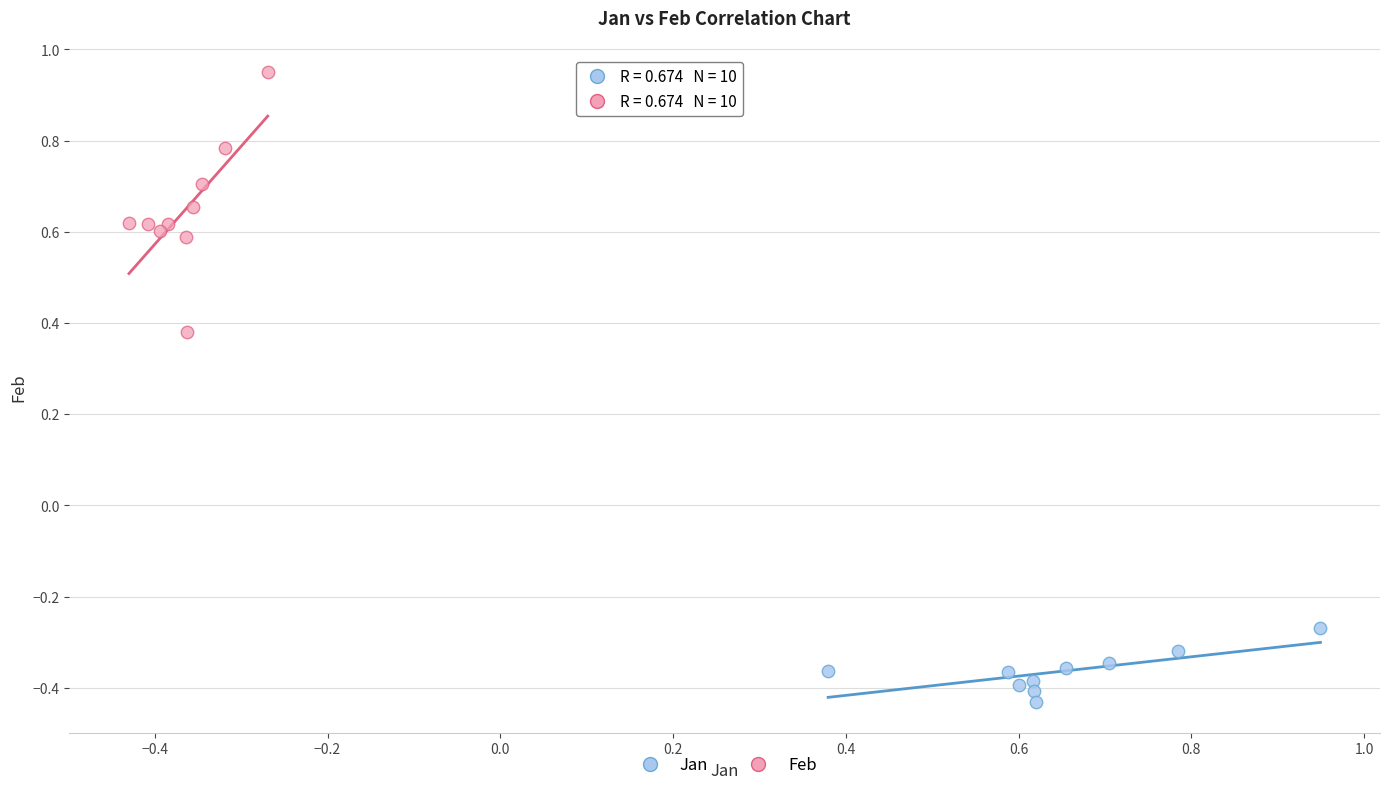

Which series contains the lowest Y value?

Jan